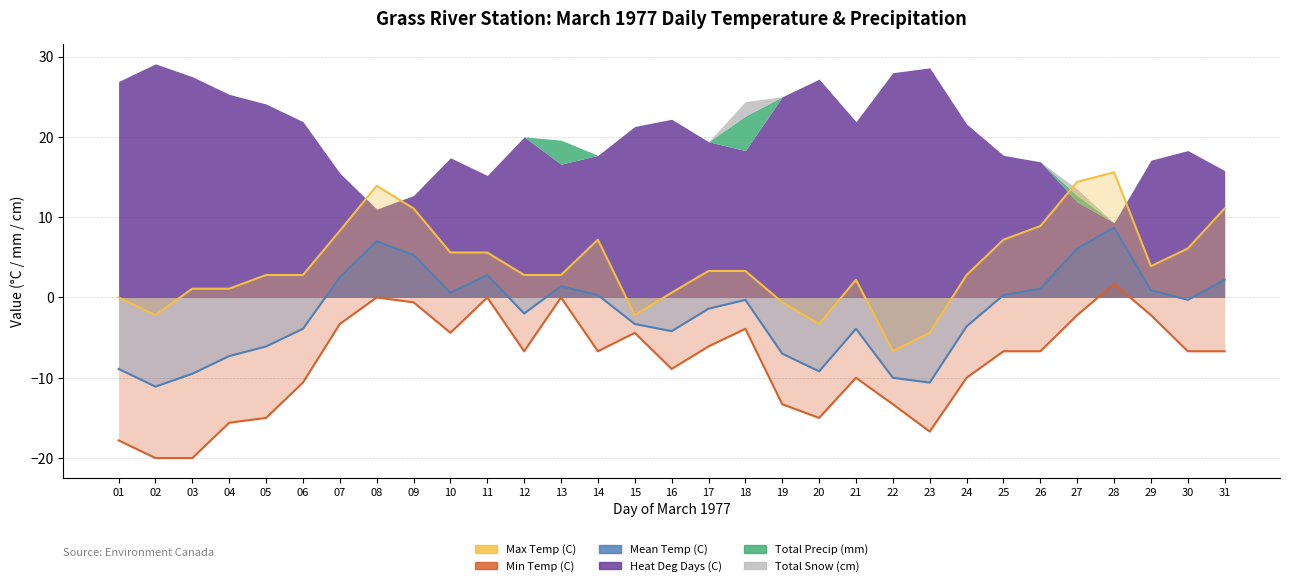

How many positive values does the Max Temp (C) series have?

24